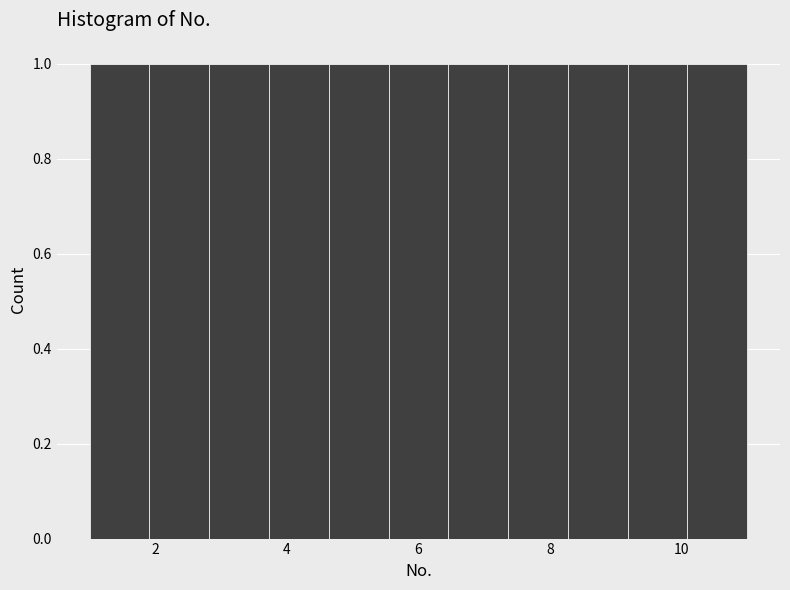

Reading left to right, list every bar in this chart as the range it spans on the x-axis followed by its height. Neither the bar edges nor the heights are printed on the chart, so give them approximately, as read against the axes.

1.0 to 2.0: 1
2.0 to 2.8: 1
2.8 to 3.8: 1
3.8 to 4.6: 1
4.6 to 5.6: 1
5.6 to 6.4: 1
6.4 to 7.4: 1
7.4 to 8.2: 1
8.2 to 9.2: 1
9.2 to 10.0: 1
10.0 to 11.0: 1